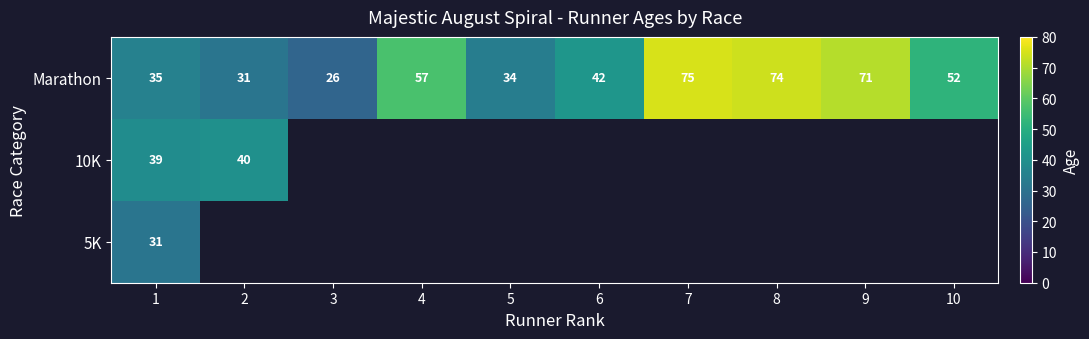

Which has a higher value, 9 or 5?

9